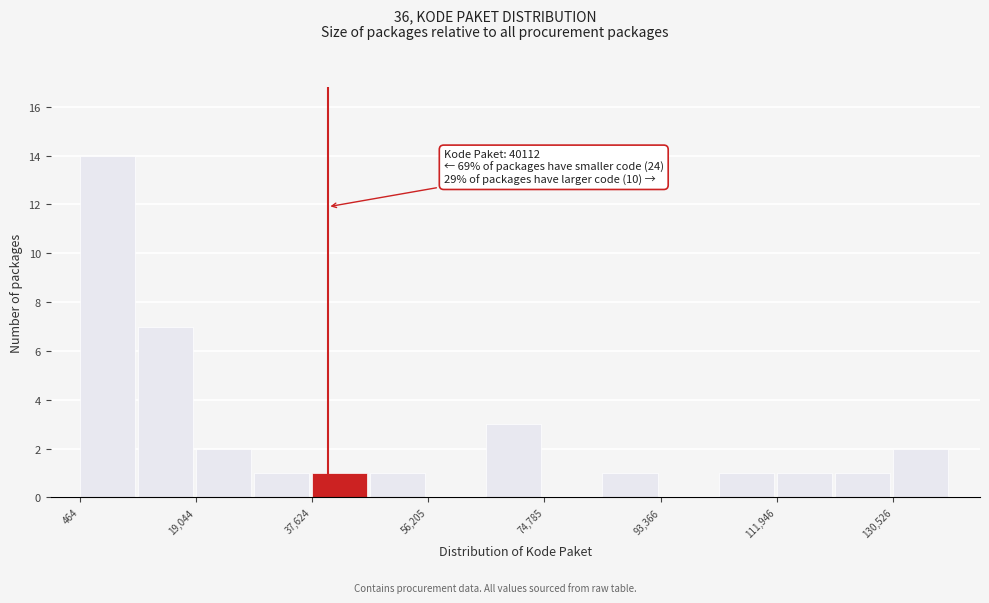

Which range on the x-axis has the tallest bar?

0 to 10000